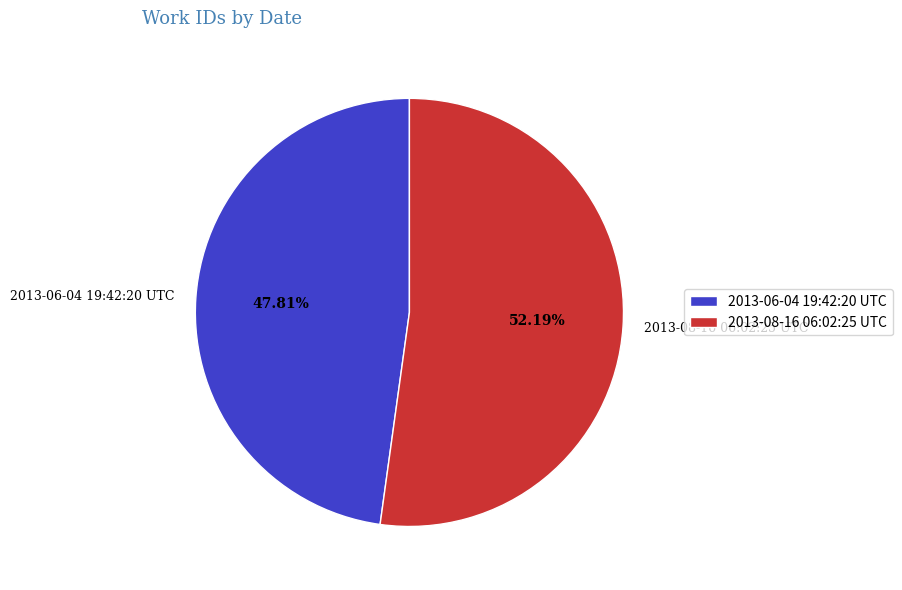

Rank the categories by value from lowest to highest.

2013-06-04 19:42:20 UTC, 2013-08-16 06:02:25 UTC